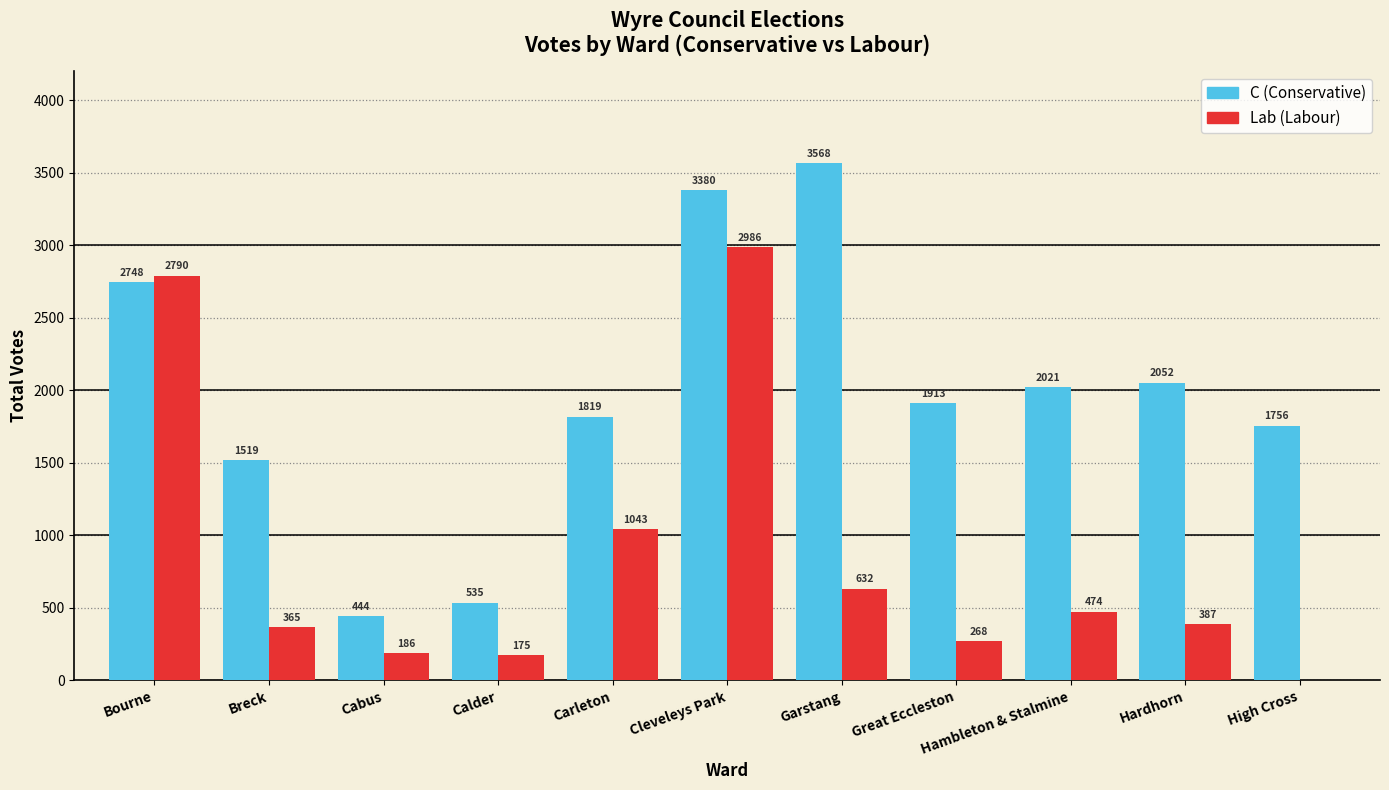

Reading left to right, list all the values displayed in this chart.

C: Bourne=2748	Breck=1519	Cabus=444	Calder=535	Carleton=1819	Cleveleys Park=3380	Garstang=3568	Great Eccleston=1913	Hambleton & Stalmine=2021	Hardhorn=2052	High Cross=1756
Lab: Bourne=2790	Breck=365	Cabus=186	Calder=175	Carleton=1043	Cleveleys Park=2986	Garstang=632	Great Eccleston=268	Hambleton & Stalmine=474	Hardhorn=387	High Cross=0